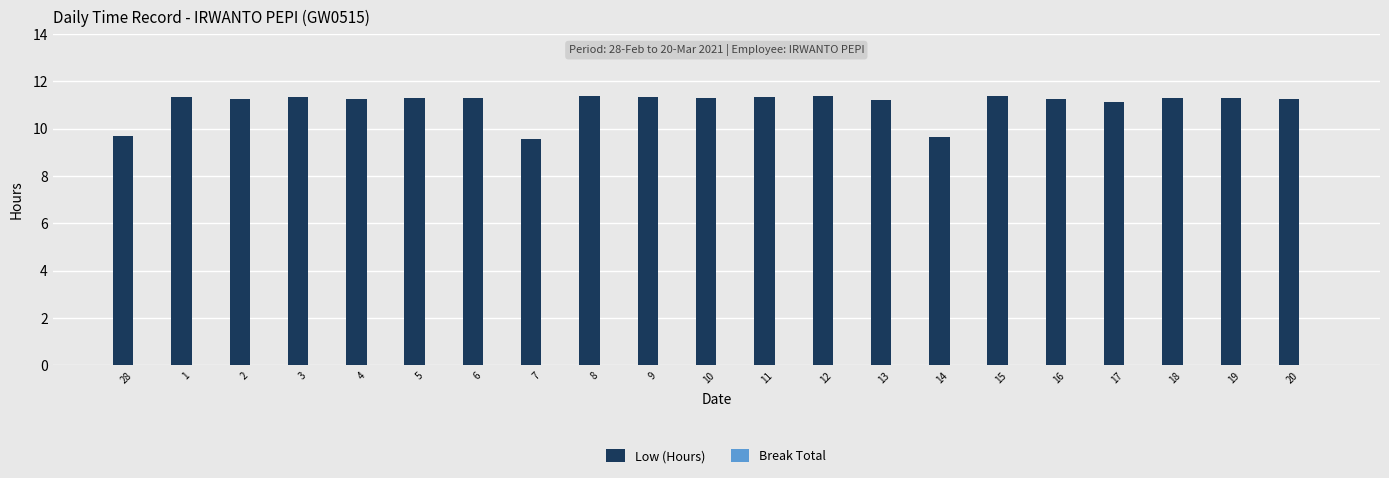

Which has a higher value, 4 or 14?

4